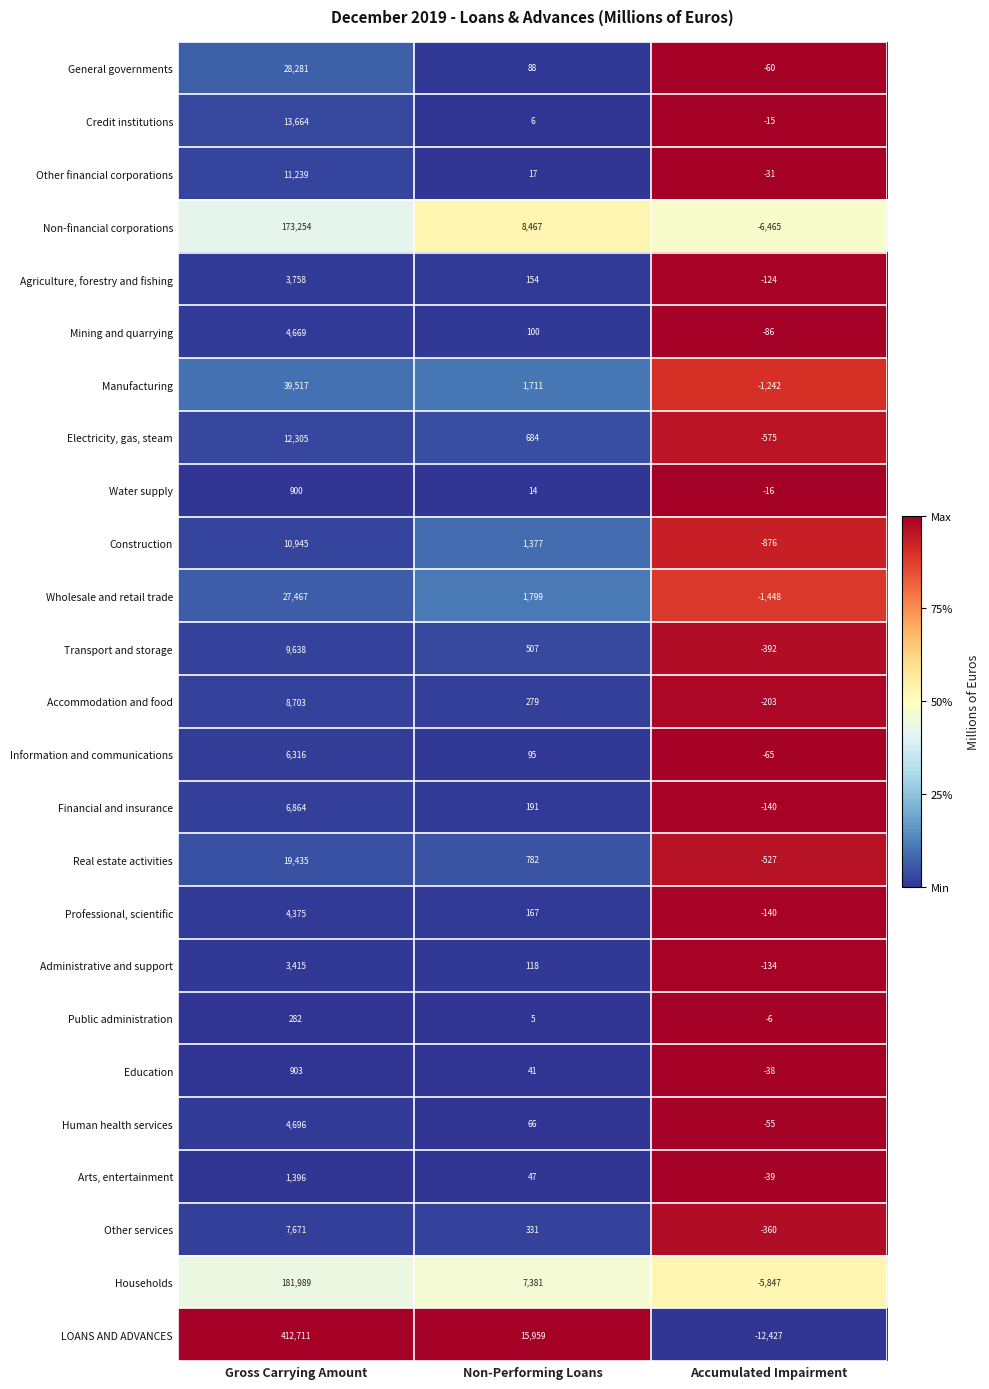

Which series has the largest total across all categories?

LOANS AND ADVANCES